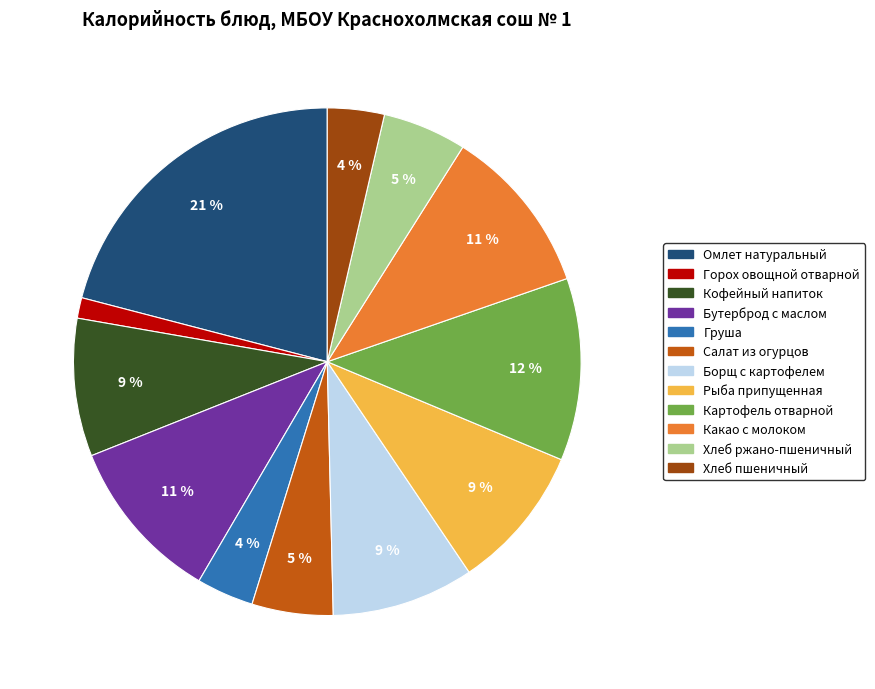

What percentage is the Хлеб ржано-пшеничный slice, to the nearest percent?

5%